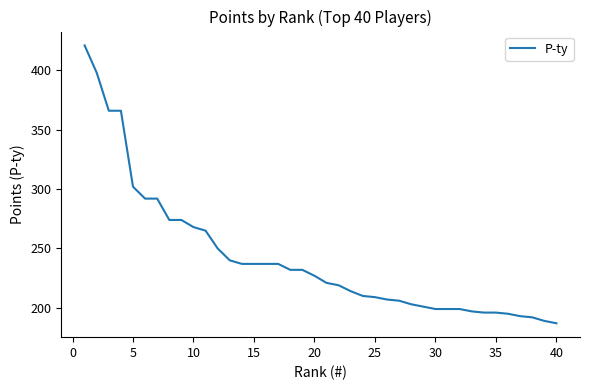

What is the difference between the maximum and minimum values?

234